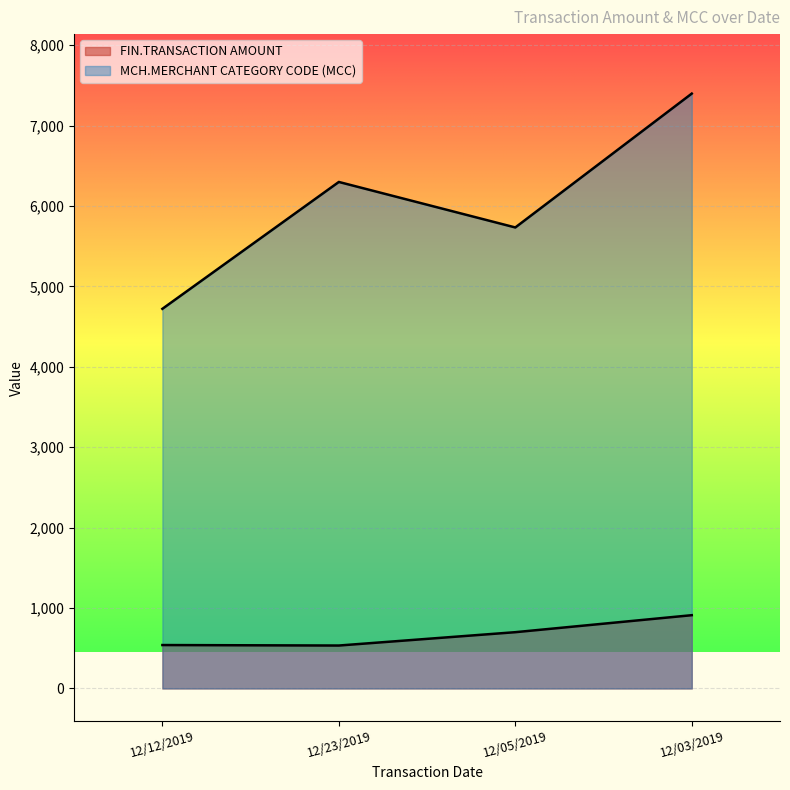

What is the label of the 4th point from the right?

12/12/2019